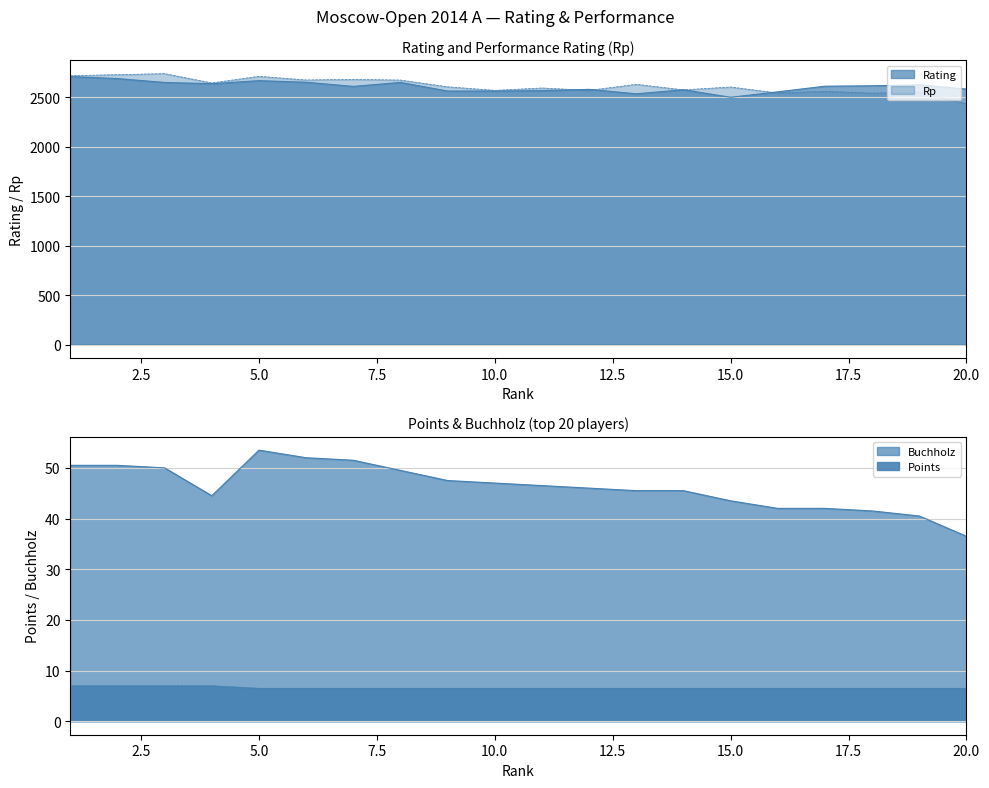

True or false: Buchholz has a value of 20.3 at 18.

False